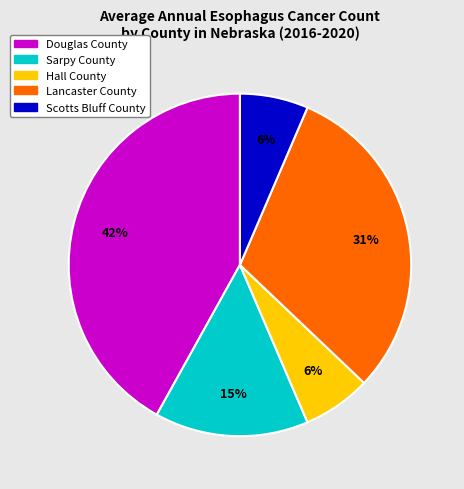

Do Sarpy County and Douglas County together represent more than half of the pie?

Yes